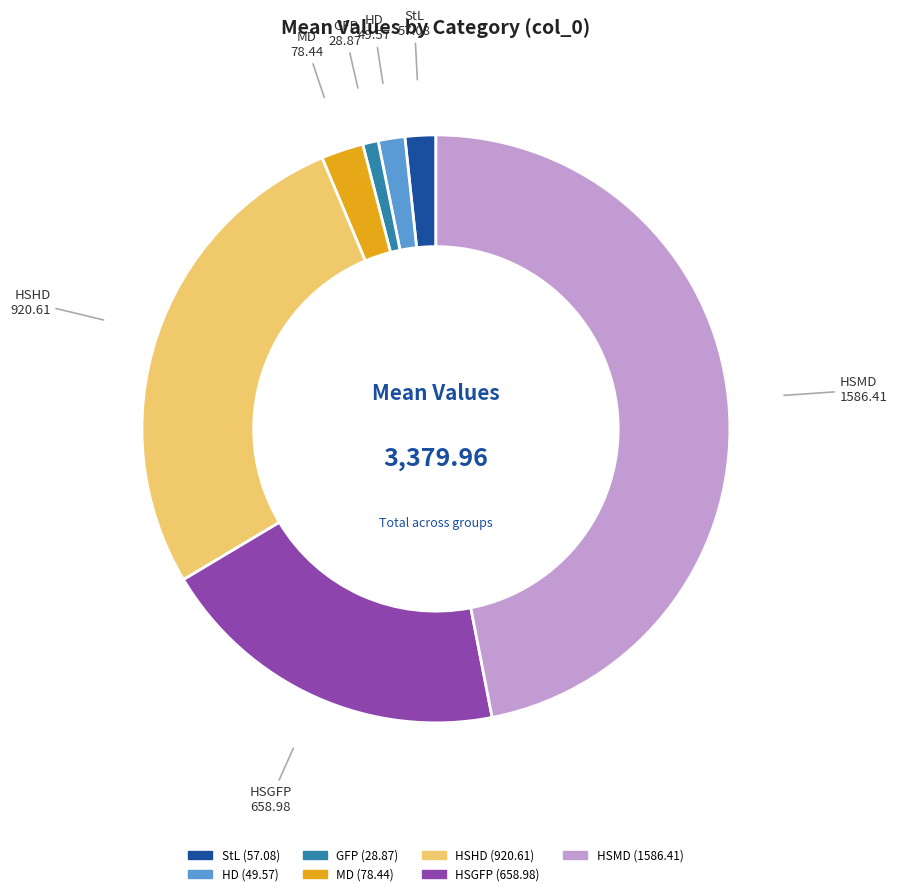

What is the ratio of the value at StL (57.08) to the value at GFP (28.87)?

2.0